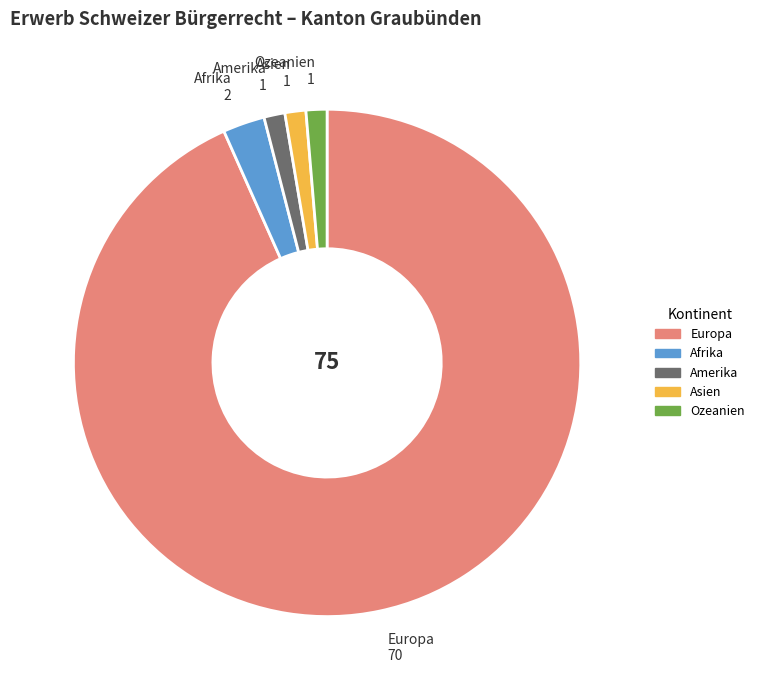

Is Amerika the majority of the pie?

No